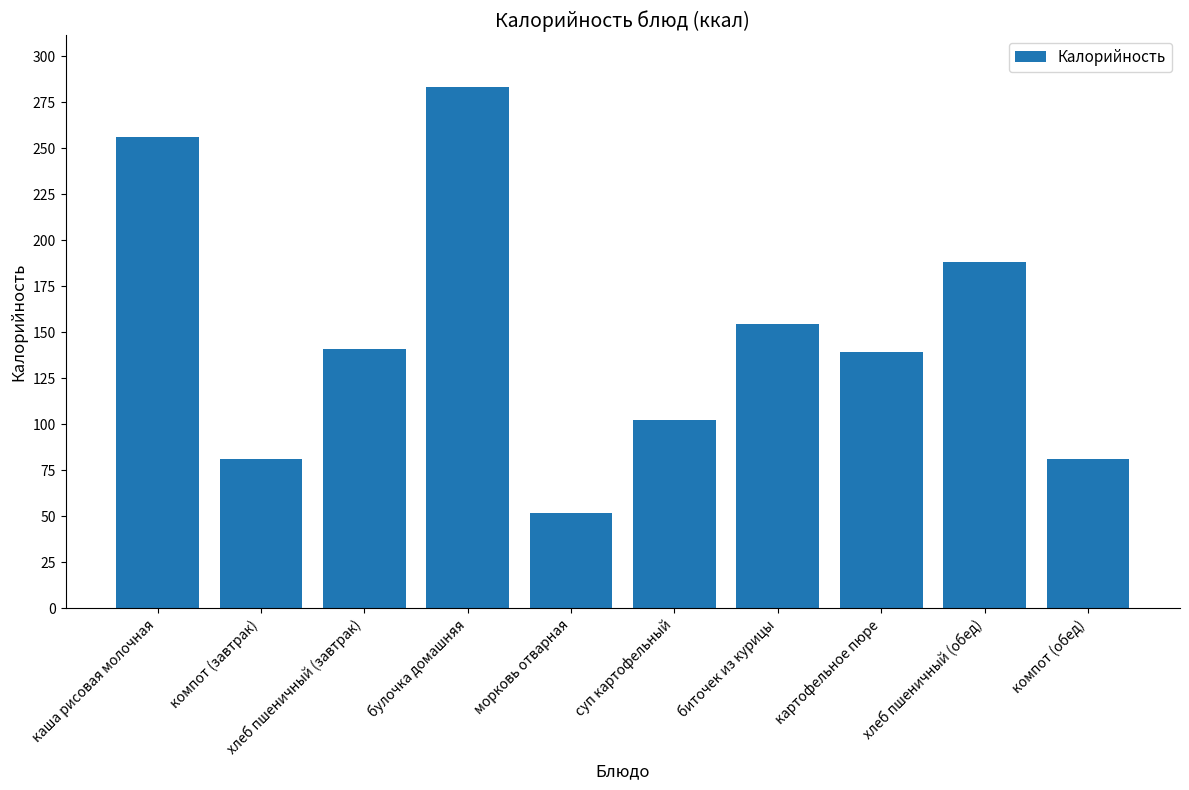

What is the label of the 9th bar from the left?

хлеб пшеничный (обед)